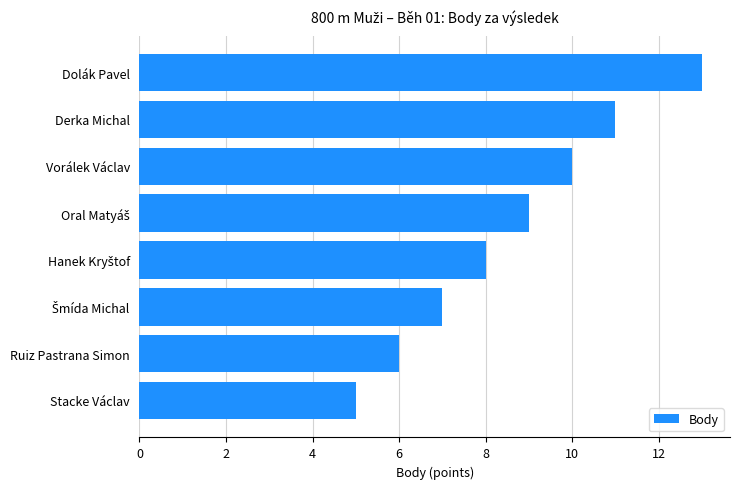

What is the sum of all values?

69